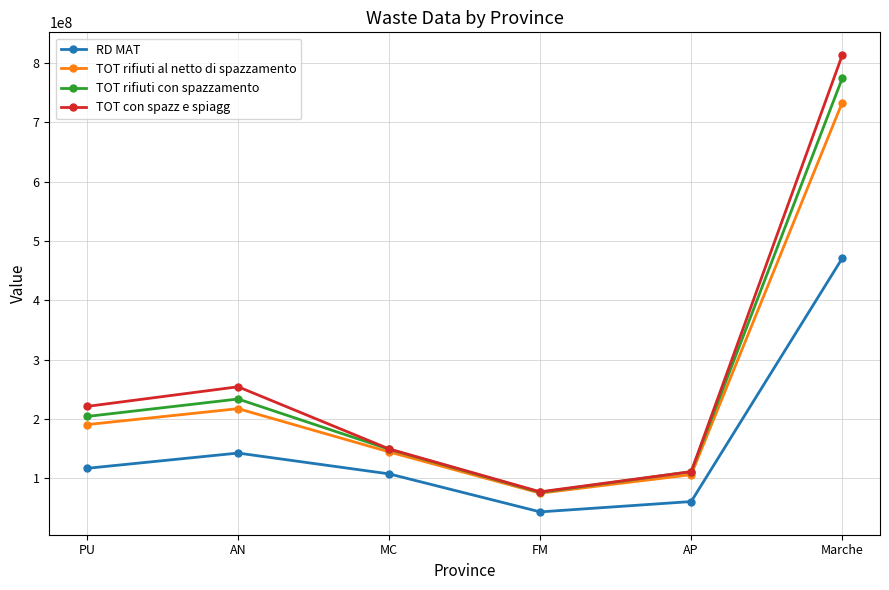

How many data points in RD MAT are less than 116784074?

3